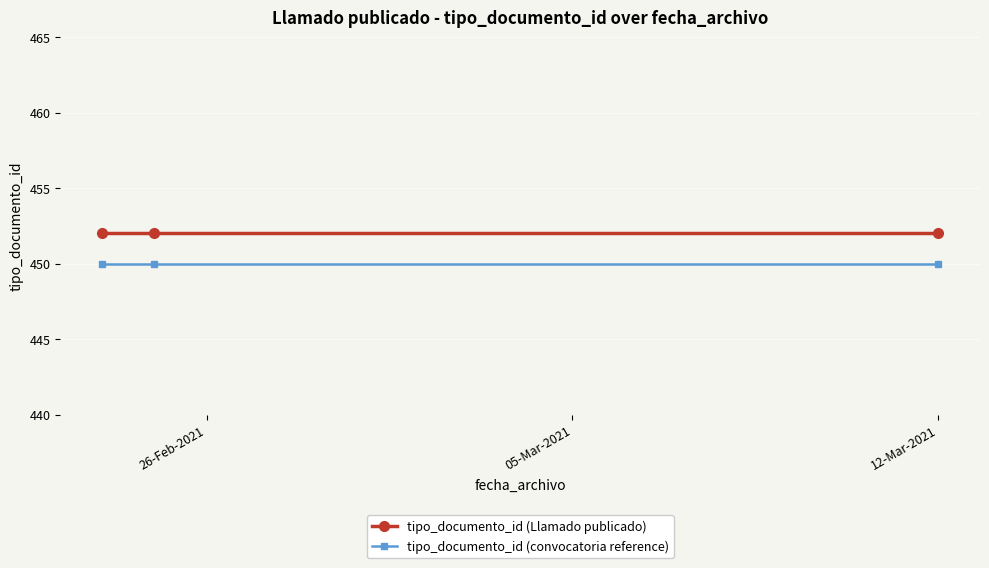

At how many categories does at least one series exceed 450?

3